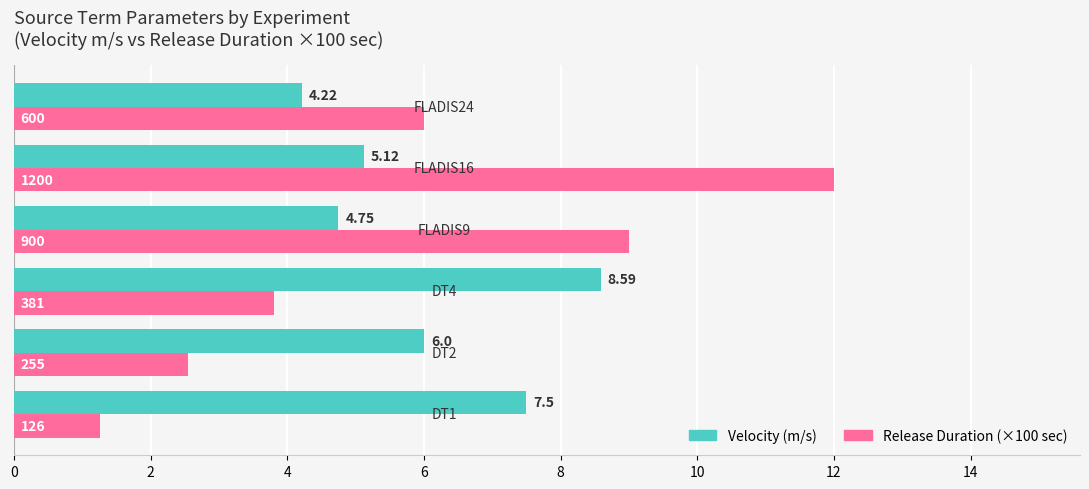

Rank the series by their maximum value, from highest to lowest.

Release Duration (×100 sec), Velocity (m/s)